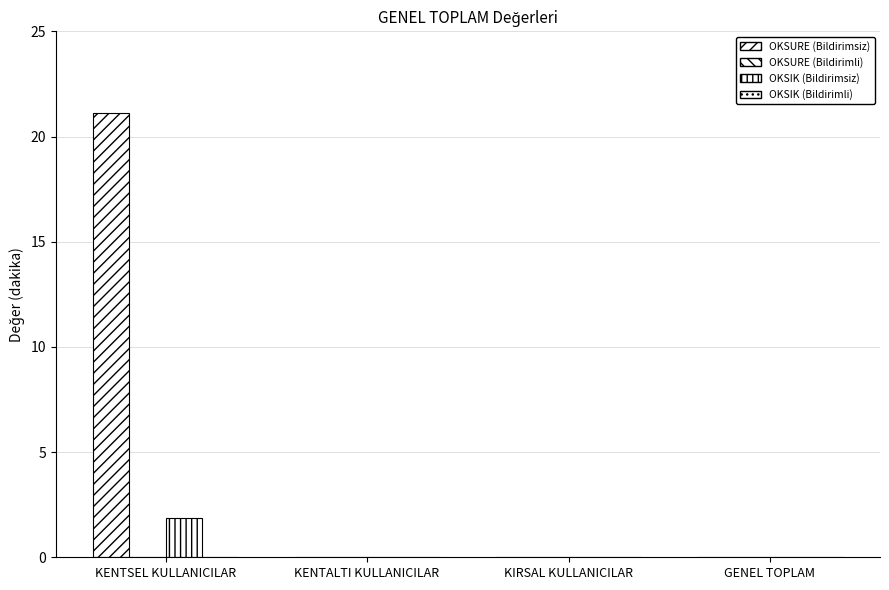

List the series in order of their peak value, highest first.

OKSURE (Bildirimsiz), OKSIK (Bildirimsiz), OKSURE (Bildirimli), OKSIK (Bildirimli)